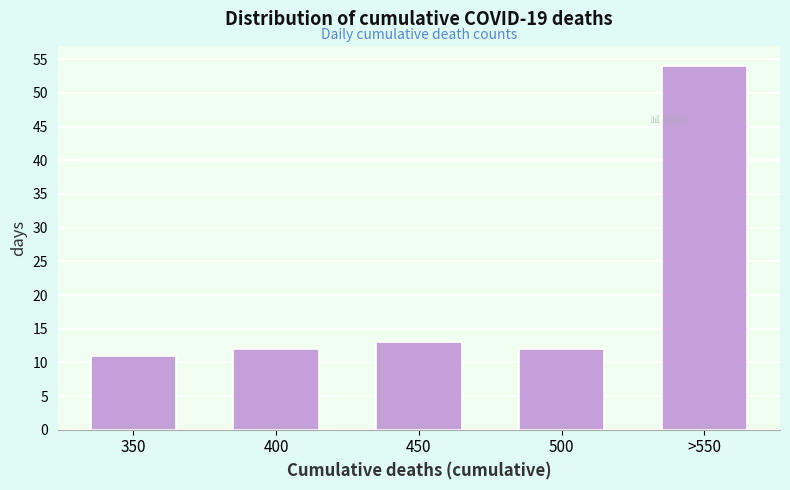

Reading left to right, list all the values displayed in this chart.

350=11	400=12	450=13	500=12	>550=54